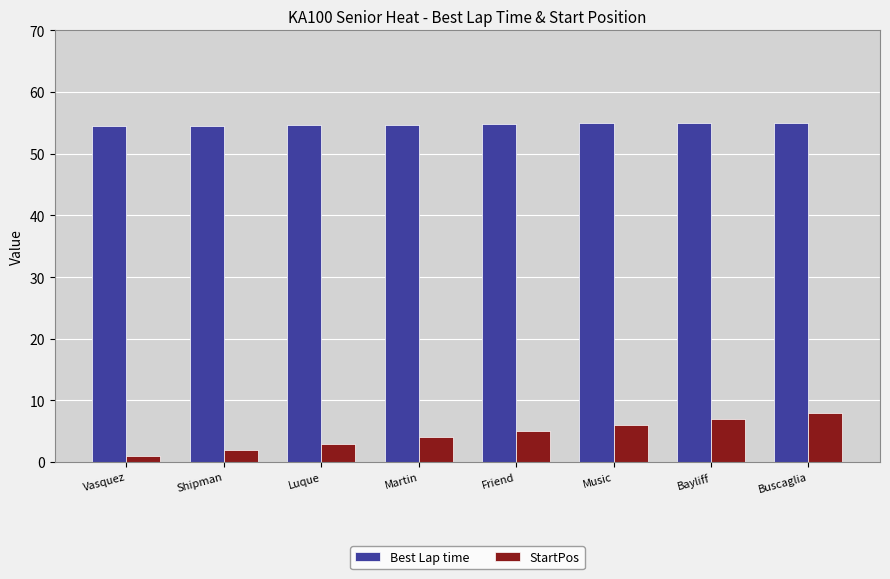

Read the StartPos value at Friend.

5.0